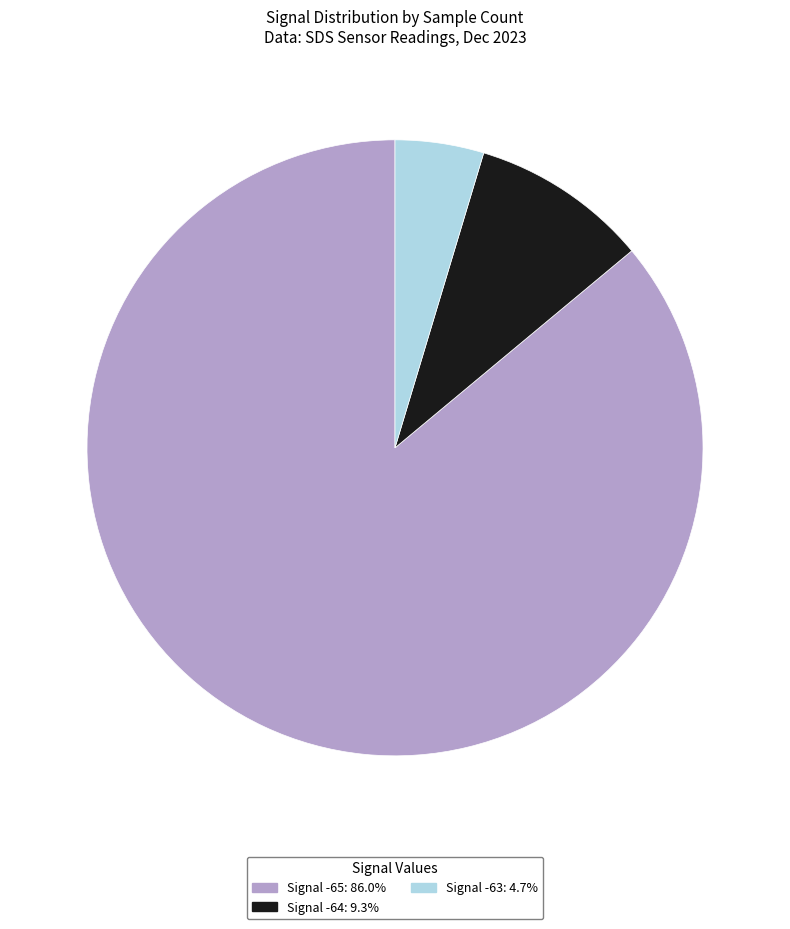

Is there a majority slice in this chart?

Yes